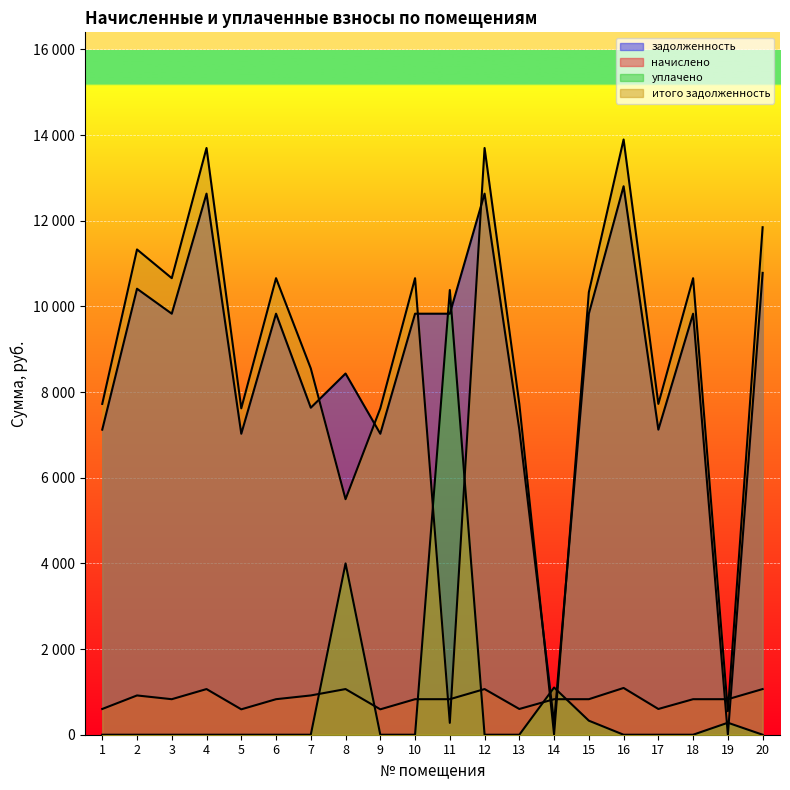

Which label corresponds to the largest value in the chart?

16